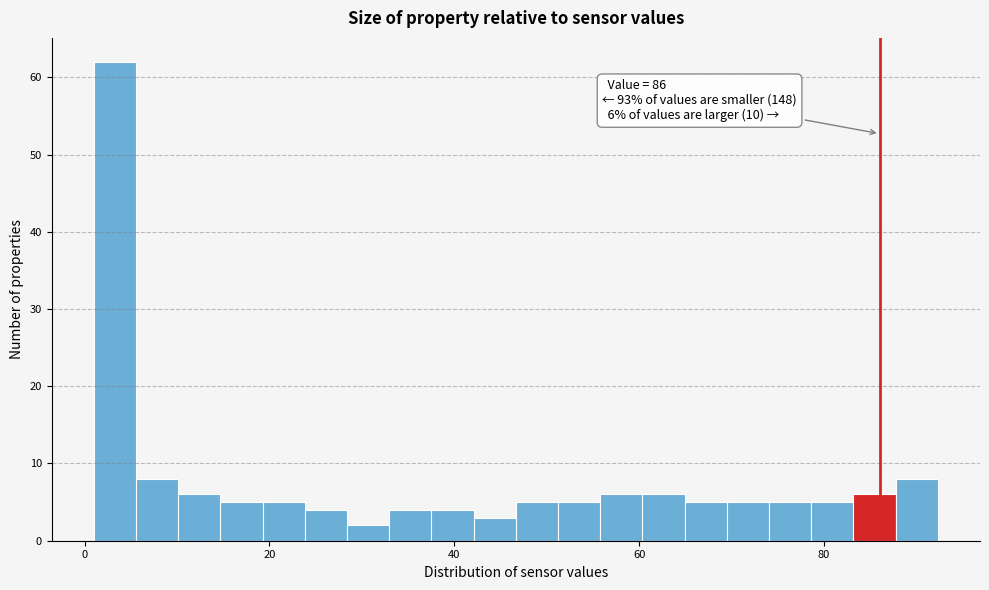

Read against the x-axis, roughly where is the centre of the tallest bar?

4